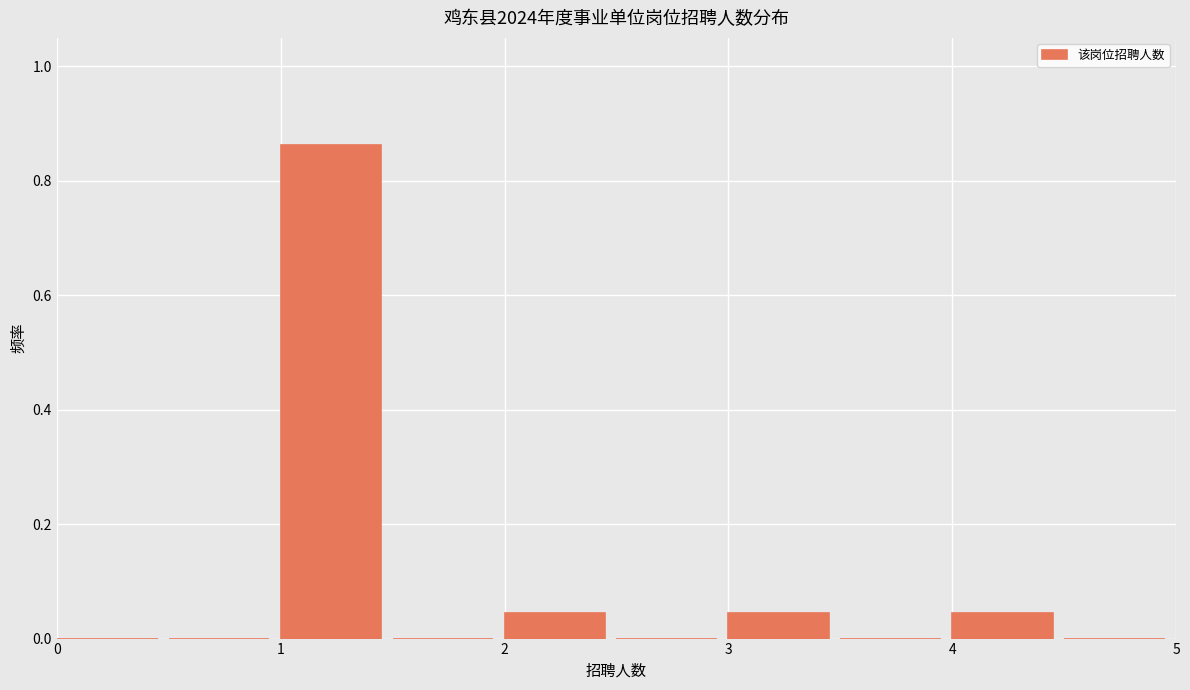

Reading left to right, transcribe this chart: for each bar, give the range it covers on the x-axis and its height. The values are not printed on the chart, so give them approximately, as read against the axis.

0.0 to 0.5: 0
0.5 to 1.0: 0
1.0 to 1.5: 0.86
1.5 to 2.0: 0
2.0 to 2.5: 0.04
2.5 to 3.0: 0
3.0 to 3.5: 0.04
3.5 to 4.0: 0
4.0 to 4.5: 0.04
4.5 to 5.0: 0